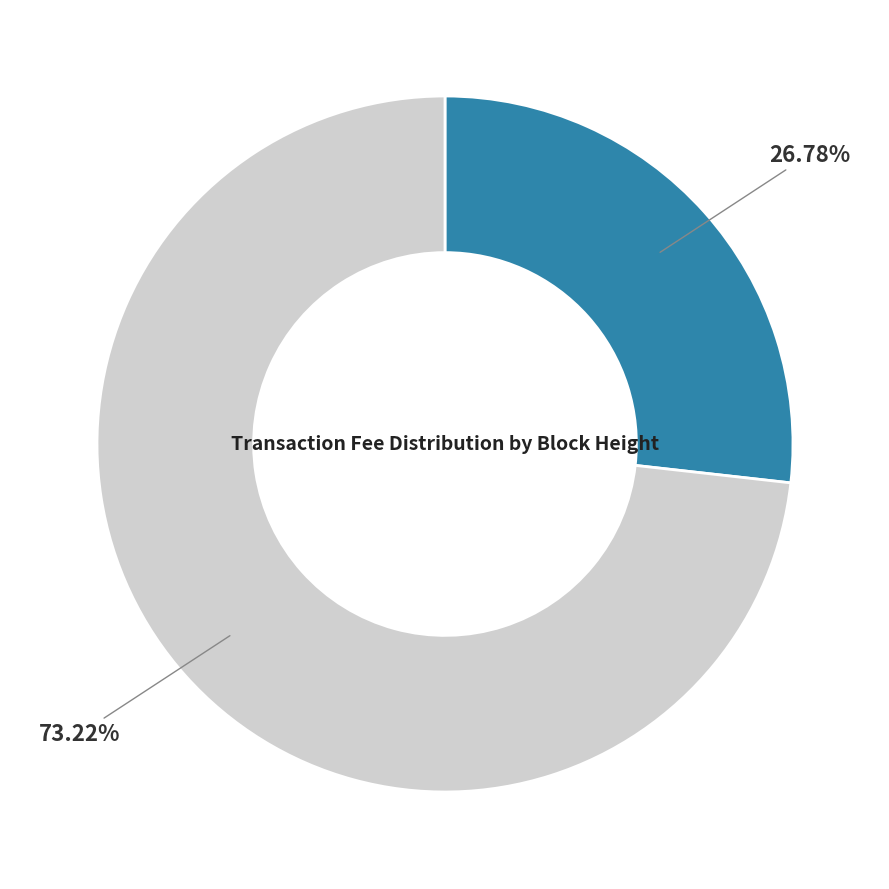

Is there any slice that represents more than half of the pie?

Yes